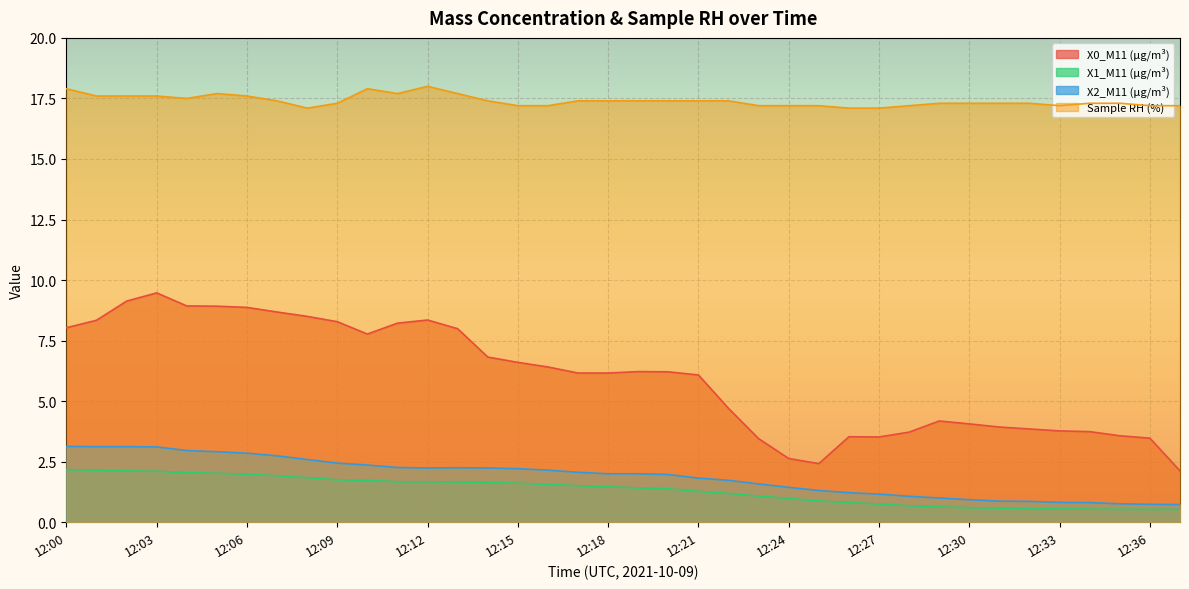

Which category has the highest value across all series?

12:12